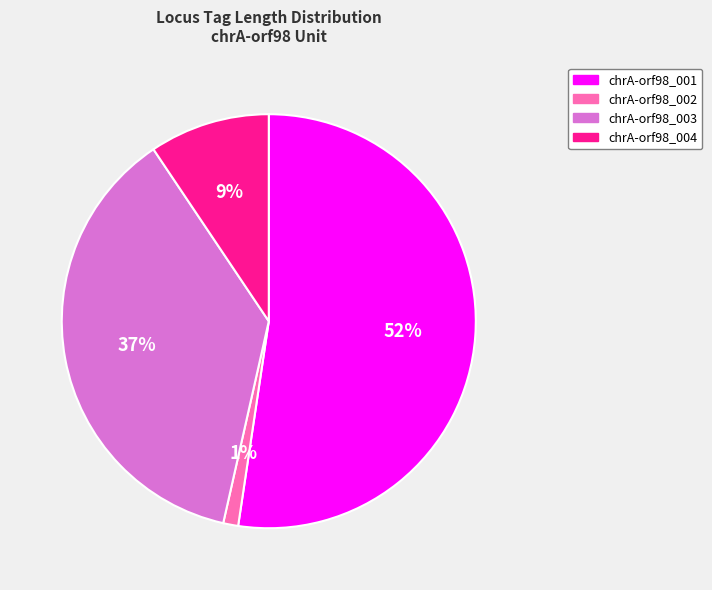

To the nearest percent, what is the combined percentage of chrA-orf98_003 and chrA-orf98_002?

38%